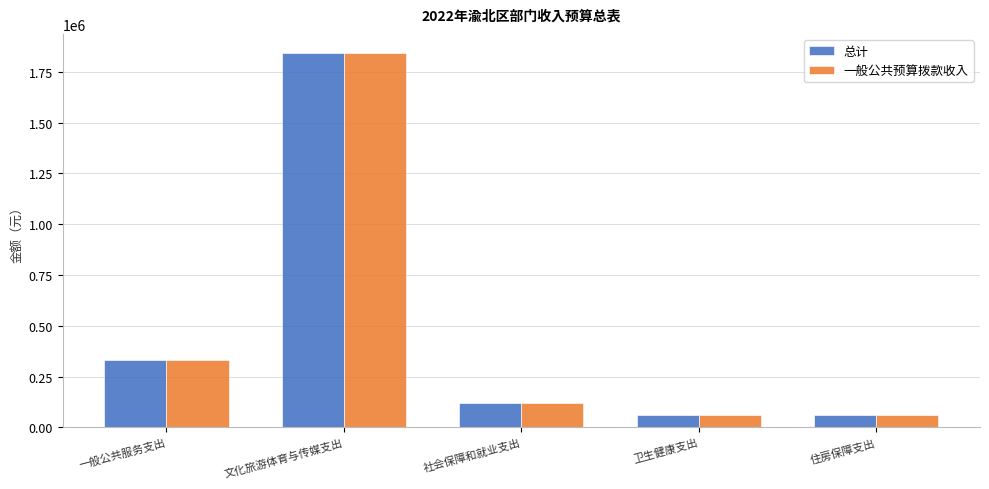

The value of 总计 at 卫生健康支出 is 59096.4. True or false?

True